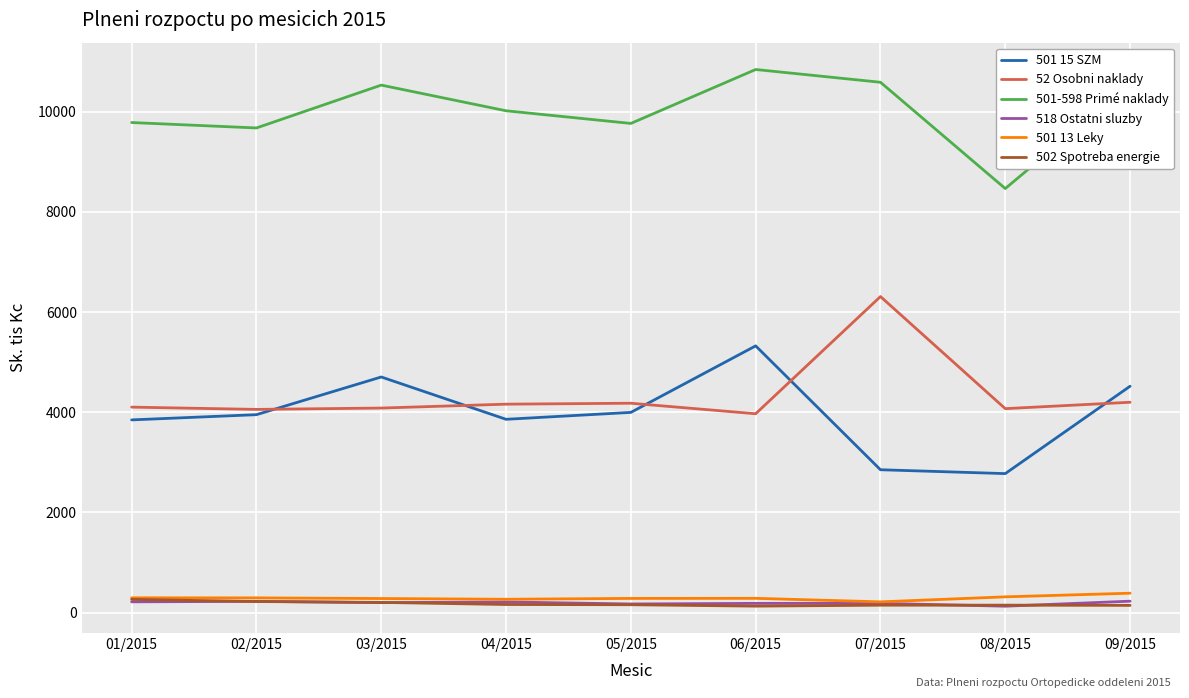

Which series has the widest spread of values?

501 15 SZM